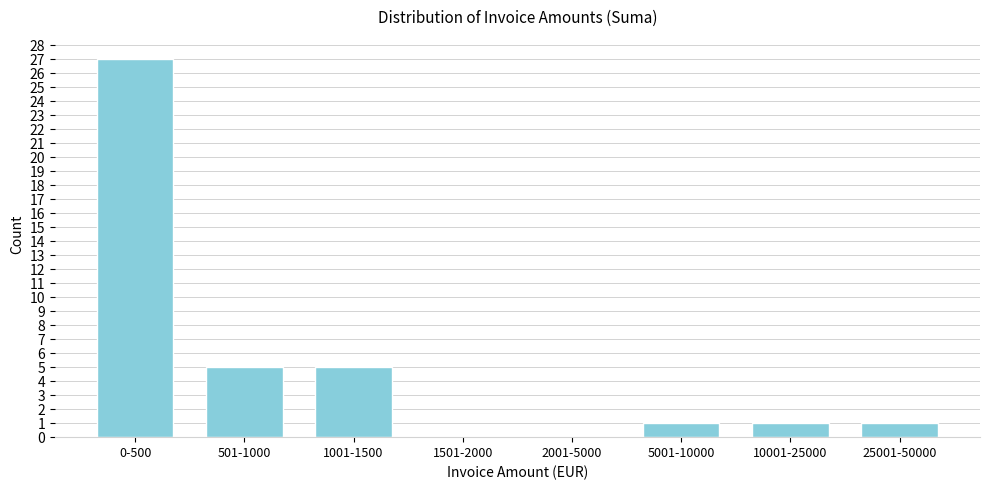

Reading left to right, transcribe all the data shown in this chart.

0-500=27	501-1000=5	1001-1500=5	1501-2000=0	2001-5000=0	5001-10000=1	10001-25000=1	25001-50000=1